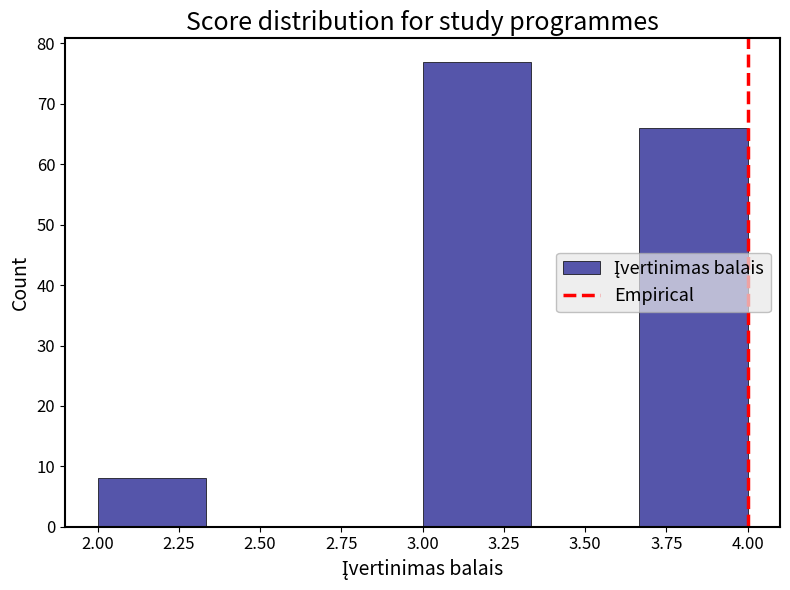

Reading left to right, transcribe this chart: for each bar, give the range it covers on the x-axis and its height. Neither the bar edges nor the heights are printed on the chart, so give them approximately, as read against the axes.

2.00 to 2.35: 8
2.35 to 2.65: 0
2.65 to 3.00: 0
3.00 to 3.35: 77
3.35 to 3.65: 0
3.65 to 4.00: 66